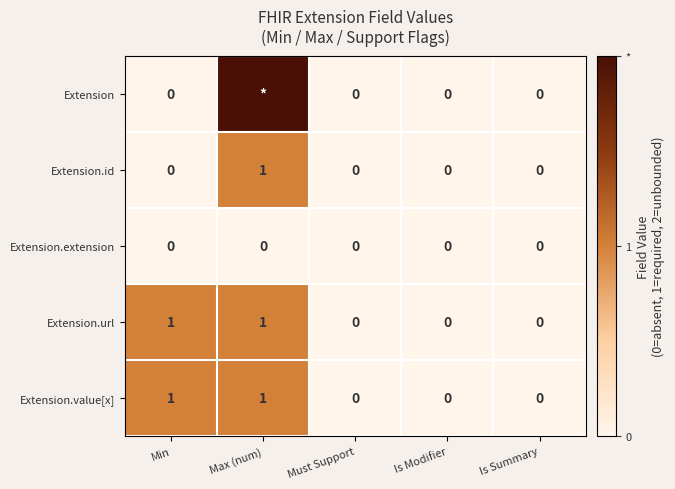

Is the value of Extension.id at Max (num) greater than the value of Extension.extension at Is Modifier?

Yes